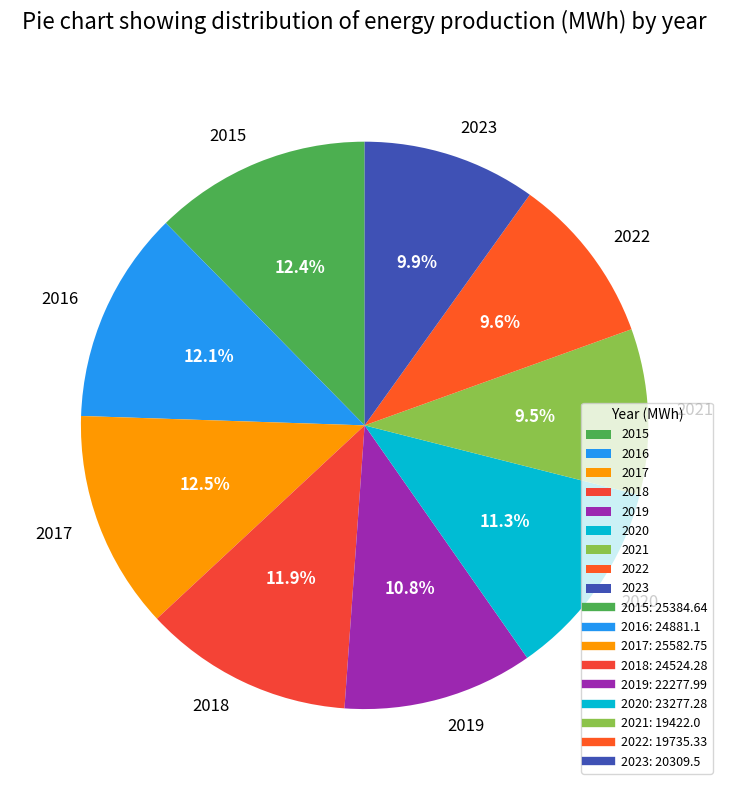

How many slices are in this pie chart?

9